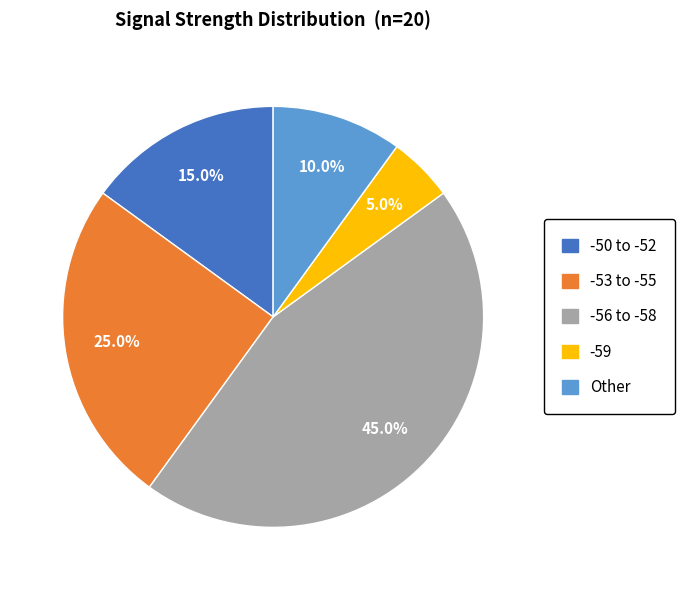

Count the number of slices in the pie.

5